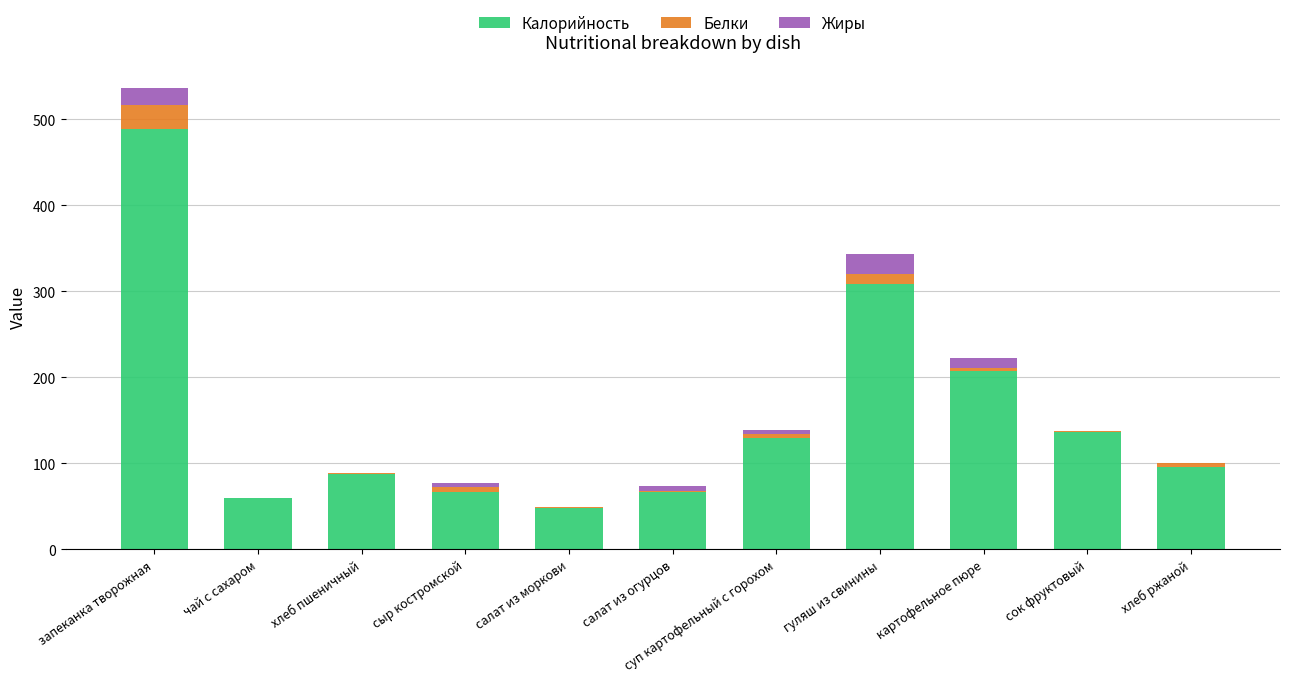

Count the number of categories in the chart.

11